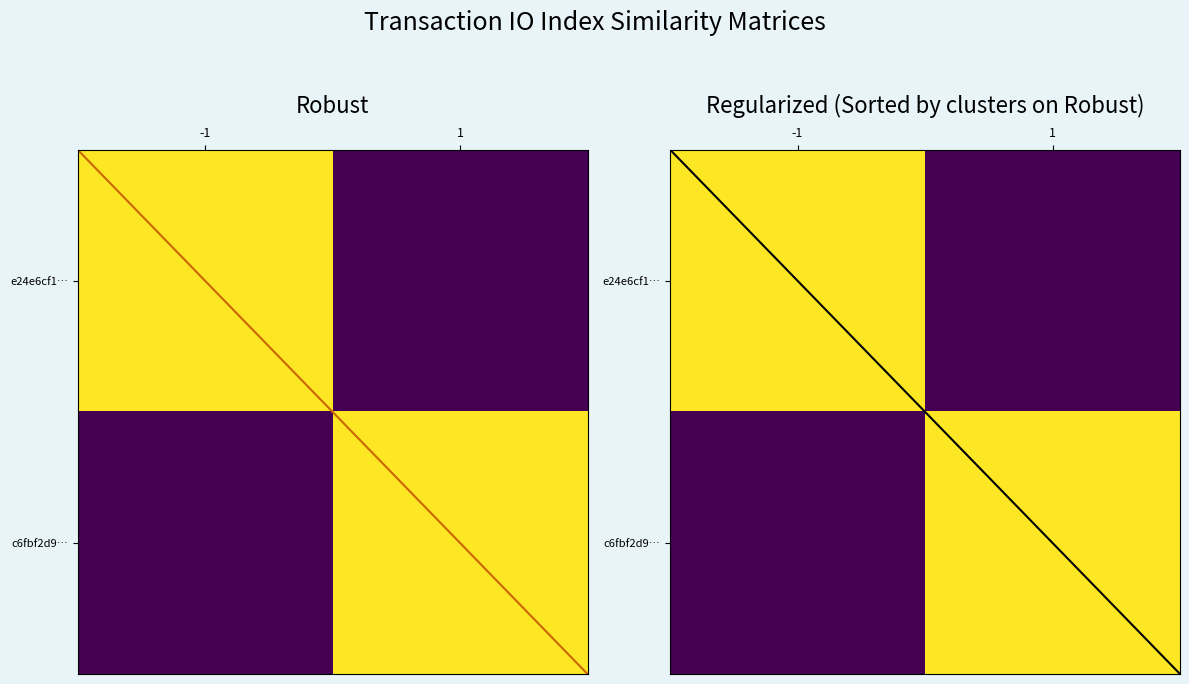

What is the smallest value displayed?

-0.5